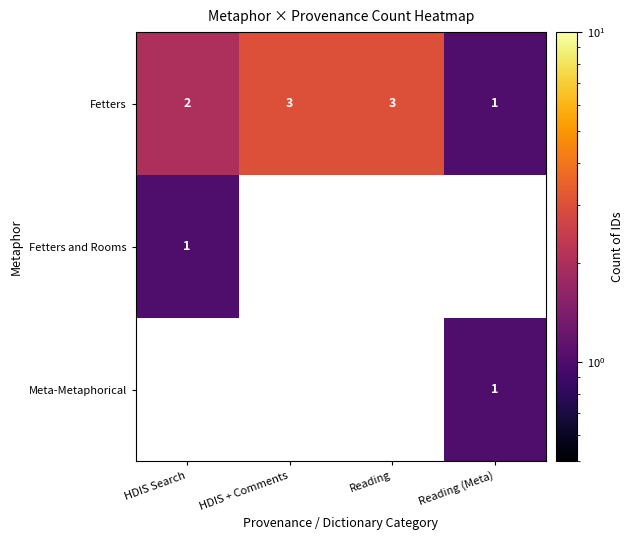

True or false: Fetters and Rooms has a value of 1 at HDIS Search.

True